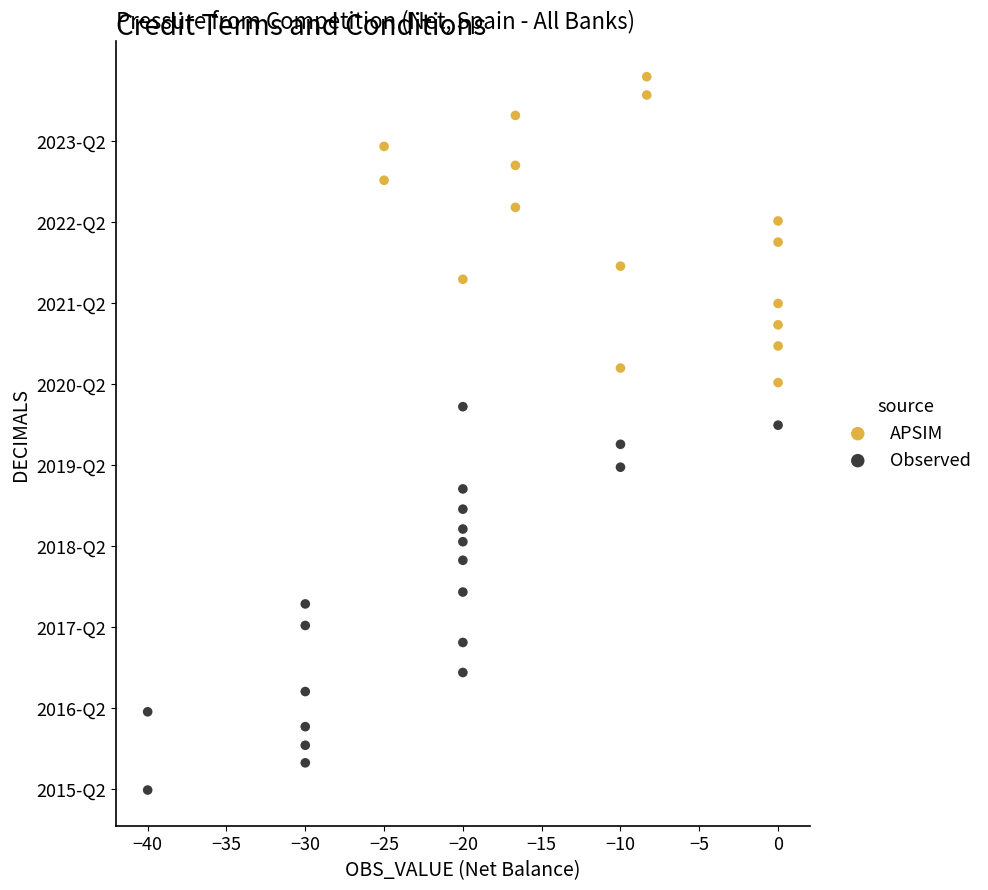

Which series reaches the minimum Y coordinate?

Observed